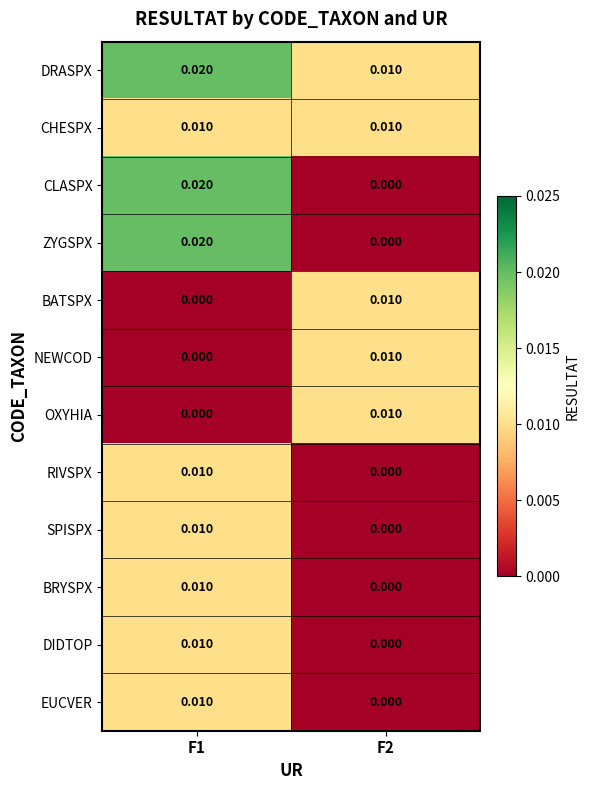

At how many categories does at least one series exceed 0?

2